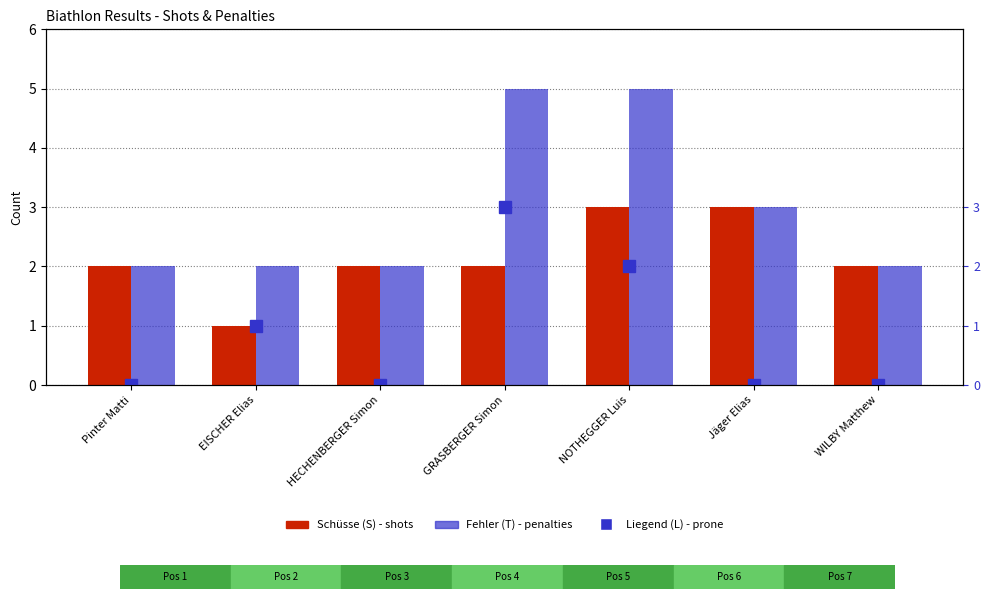

At which category is the sum across all series the highest?

GRASBERGER Simon